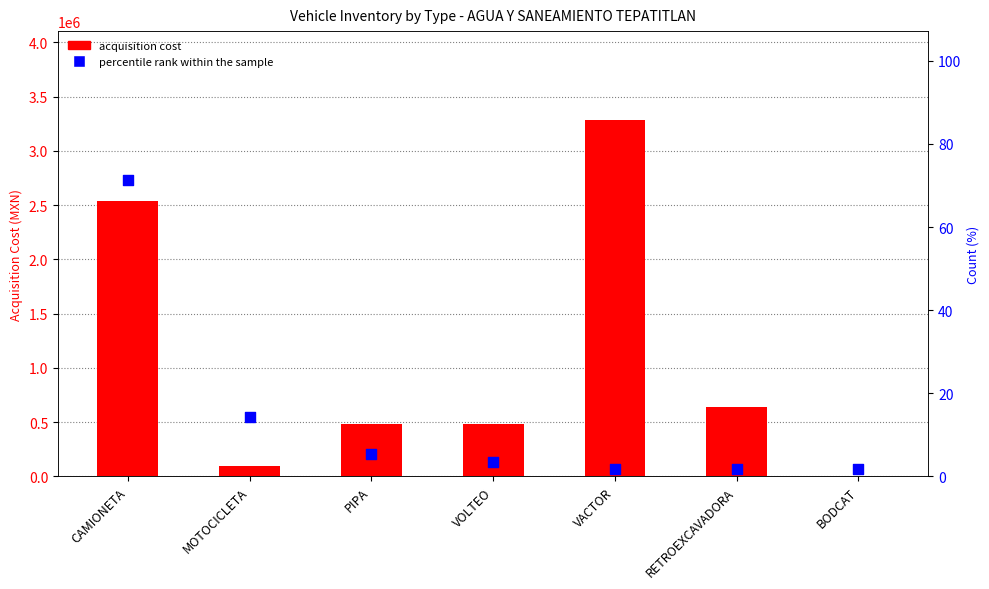

What are all the series names shown in the legend?

acquisition cost, percentile rank within the sample